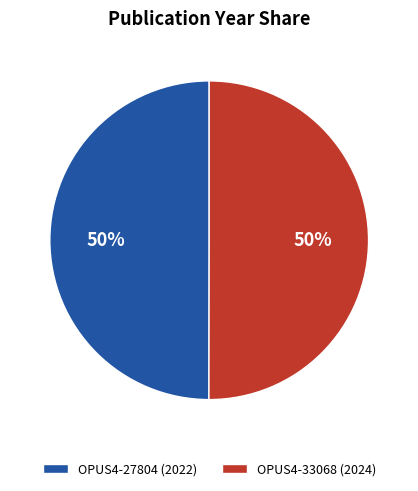

To the nearest percent, what percentage of the pie is OPUS4-33068?

50%